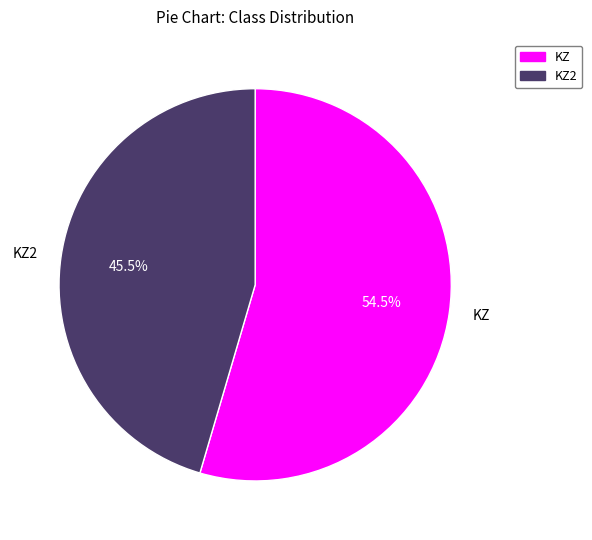

Is there a majority slice in this chart?

Yes